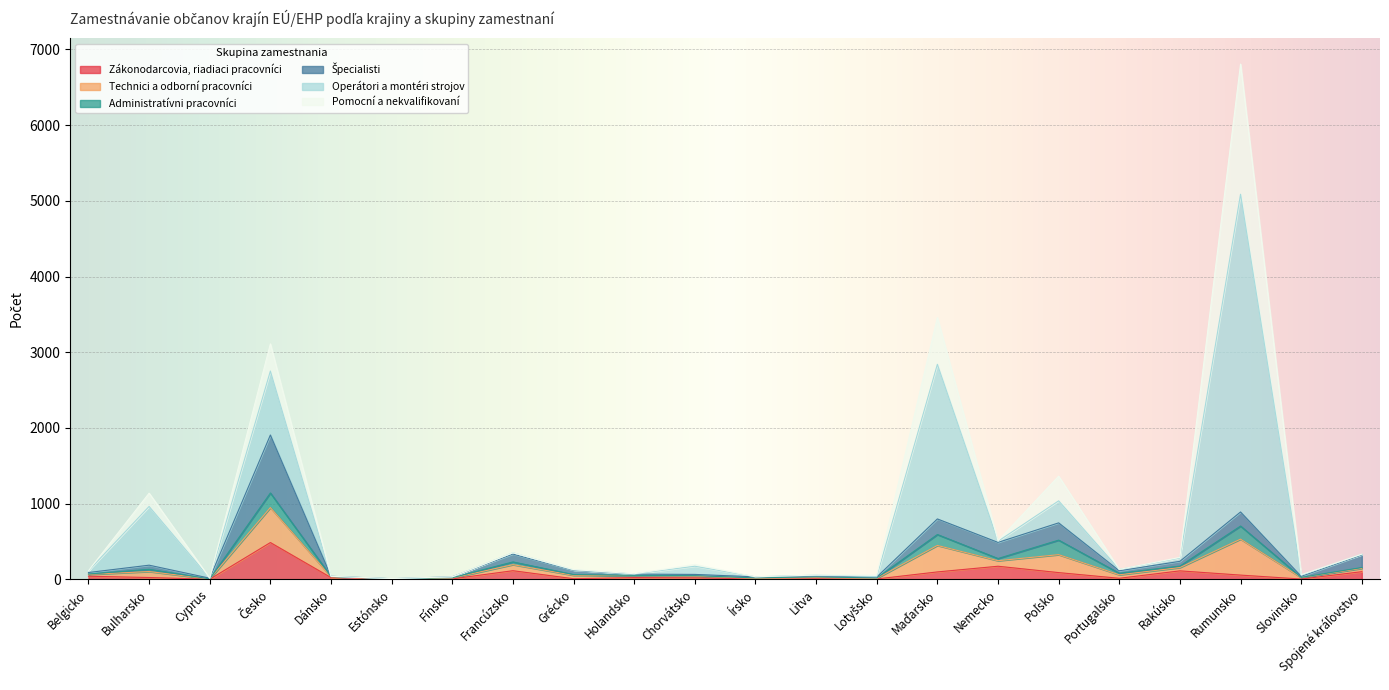

Does the chart display data point markers on the line(s)?

No